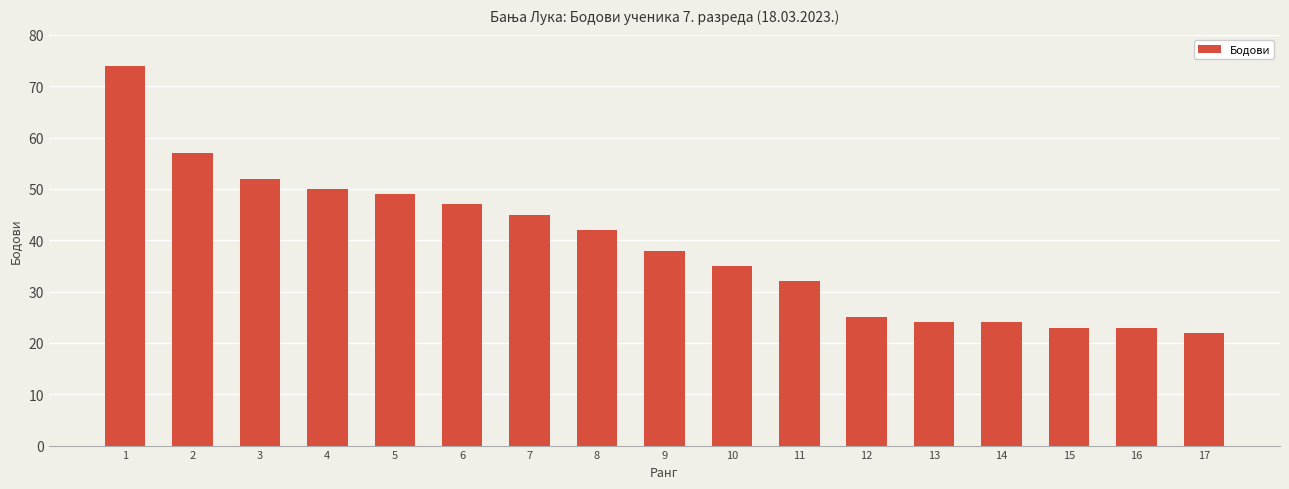

At which label does the data first exceed 38?

1